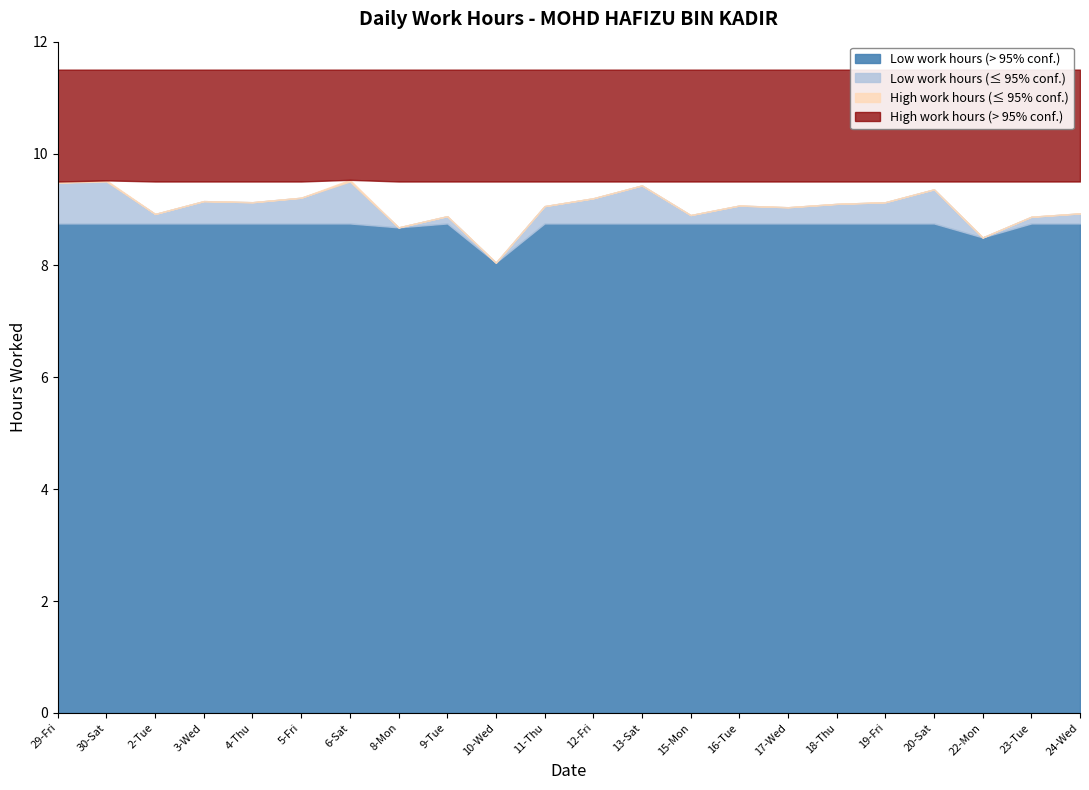

The chart shows a value of 9.1 at 4-Thu. True or false?

True